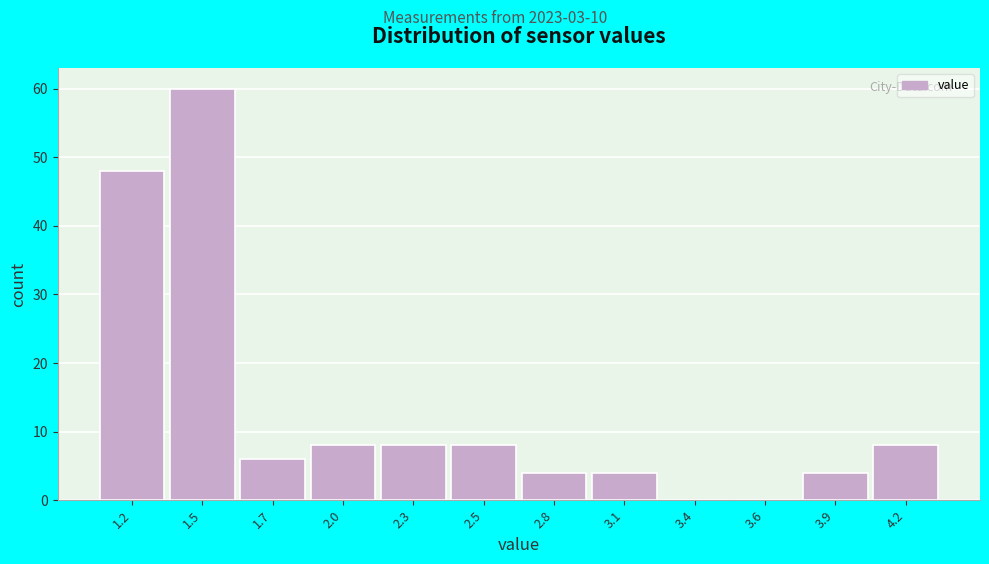

Reading right to left, list all the values displayed in this chart.

4.2=8	3.9=4	3.6=0	3.4=0	3.1=4	2.8=4	2.5=8	2.3=8	2.0=8	1.7=6	1.5=60	1.2=48